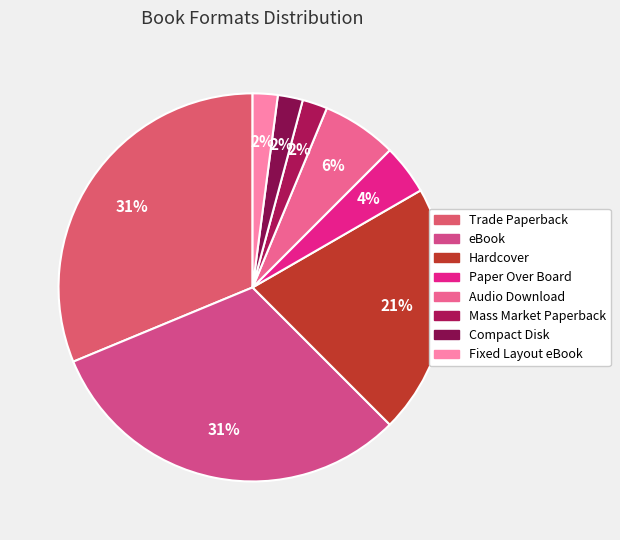

The Paper Over Board slice represents 13% of the pie. True or false?

False